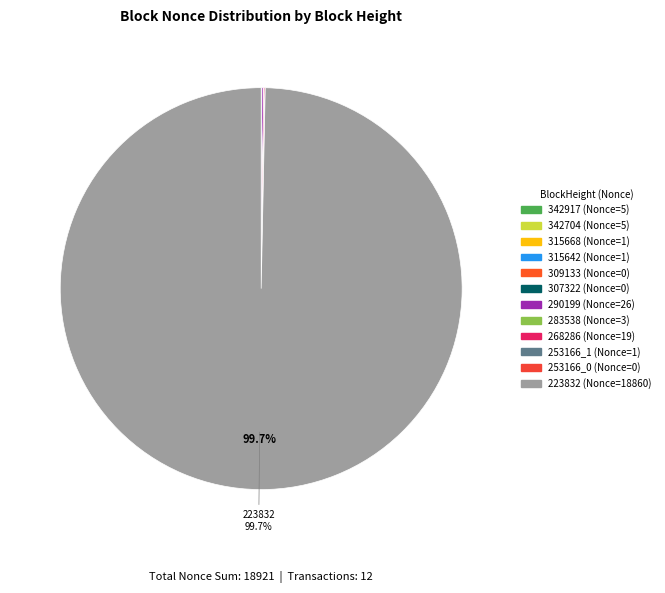

Is there a majority slice in this chart?

Yes